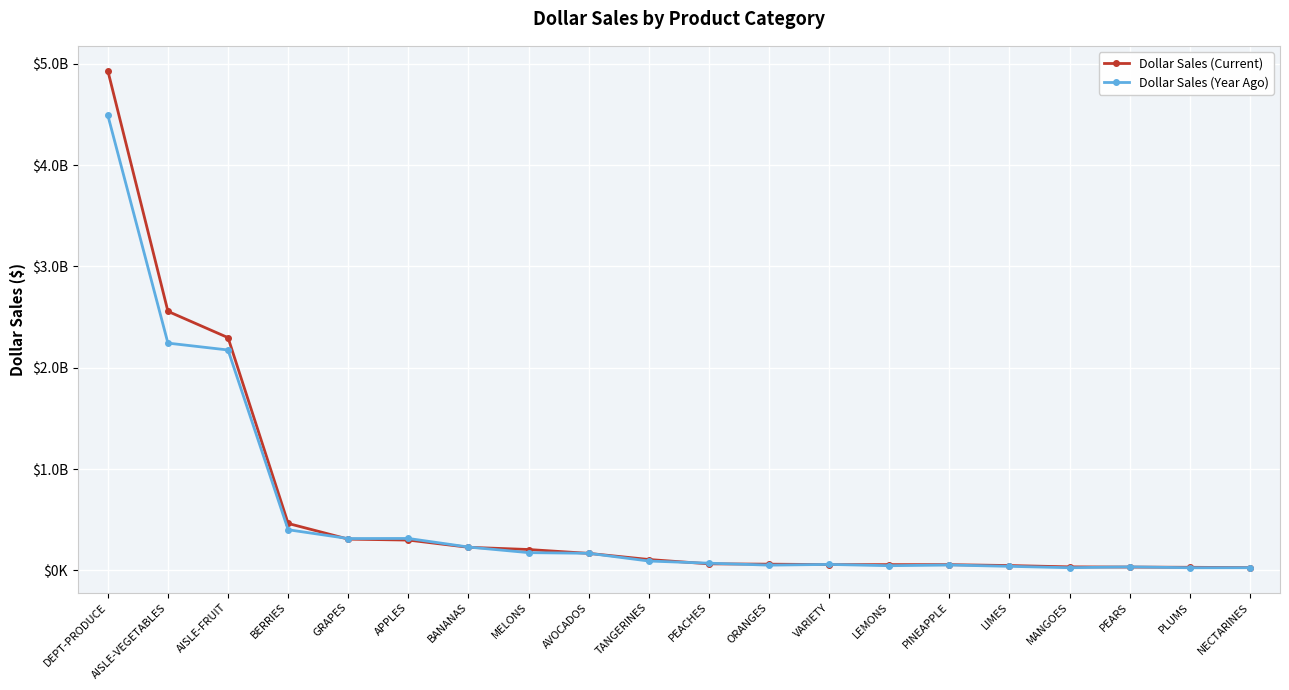

What is the label of the 4th point from the right?

MANGOES